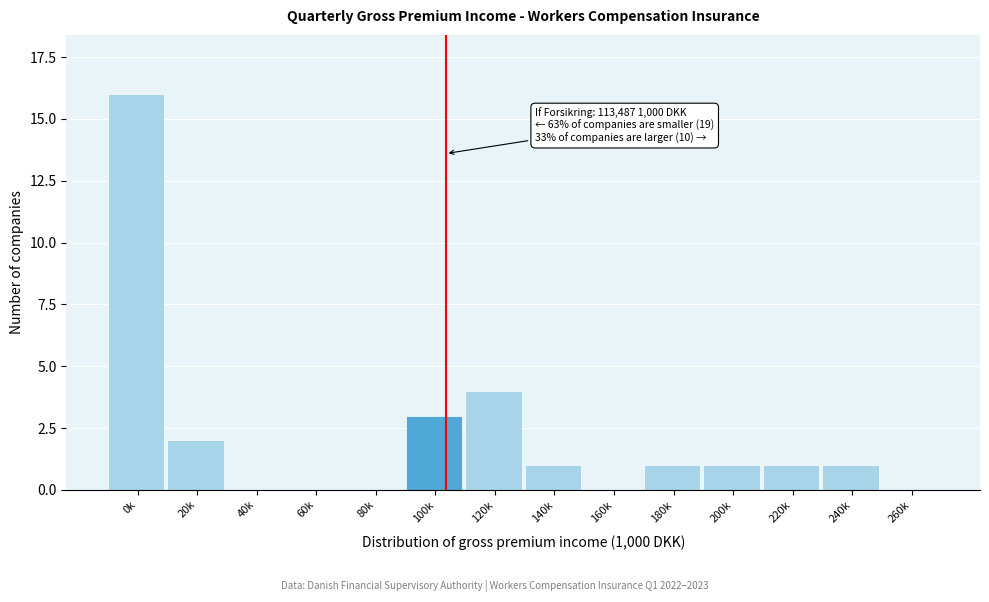

Reading left to right, transcribe all the data shown in this chart.

0k=16	20k=2	40k=0	60k=0	80k=0	100k=3	120k=4	140k=1	160k=0	180k=1	200k=1	220k=1	240k=1	260k=0